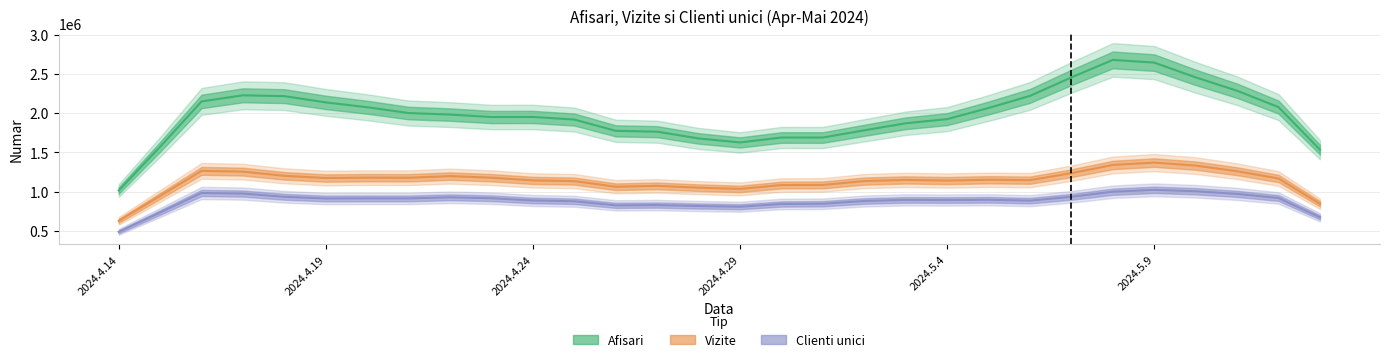

How many distinct data groups are displayed?

3